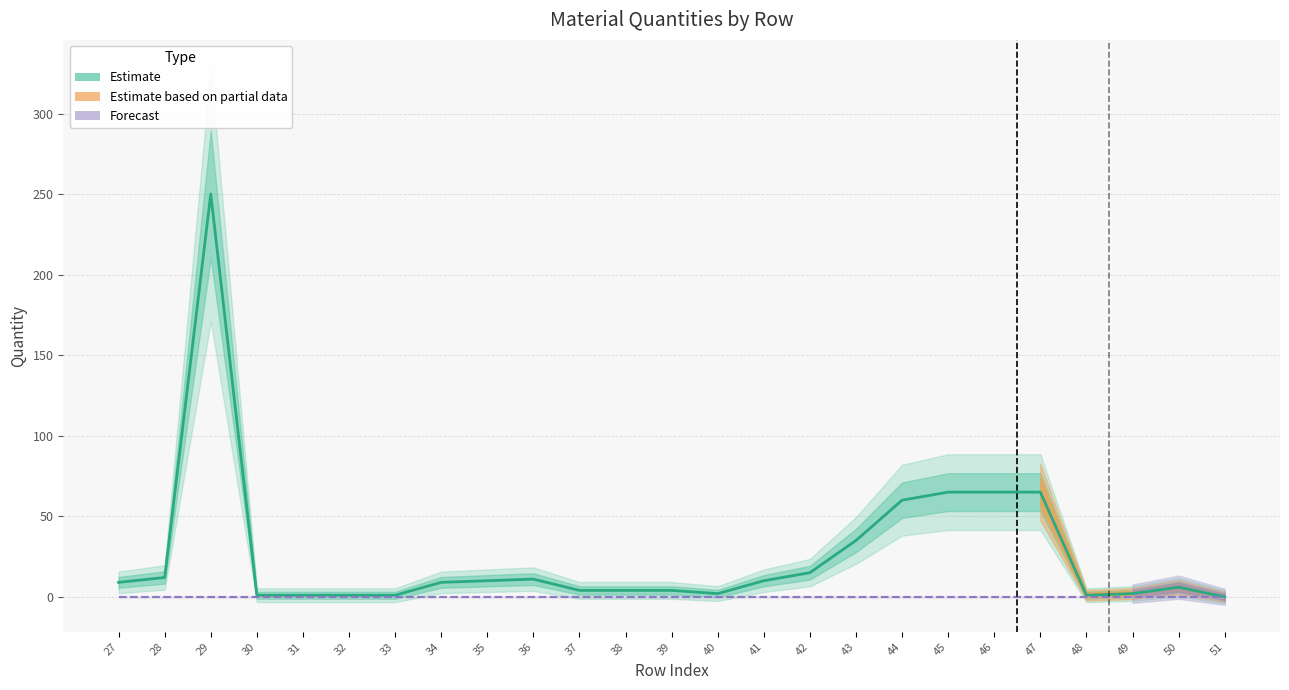

How many categories are shown in the chart?

25